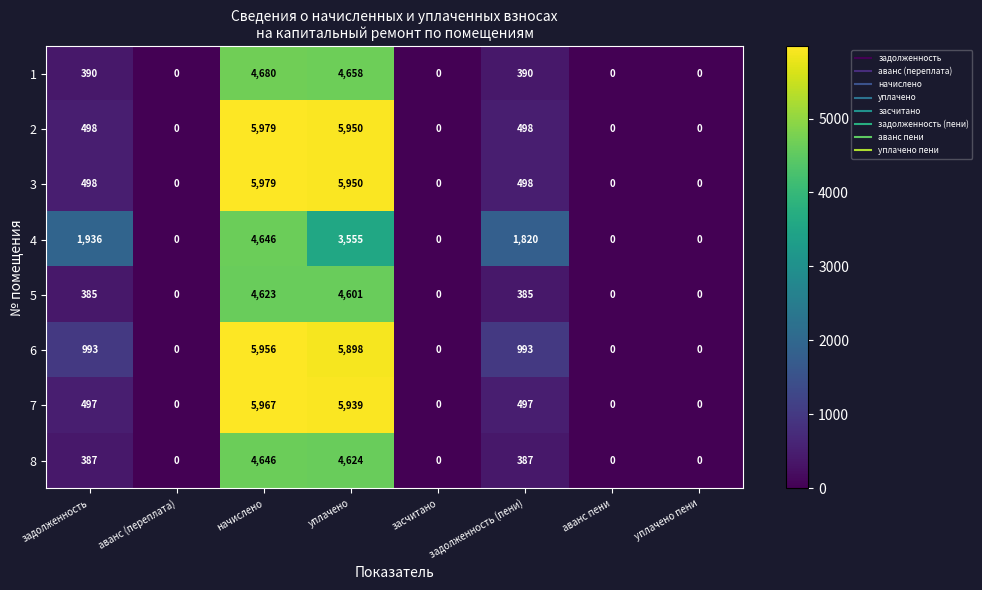

What is the approximate value of 2 at начислено, to the nearest 50?

6000